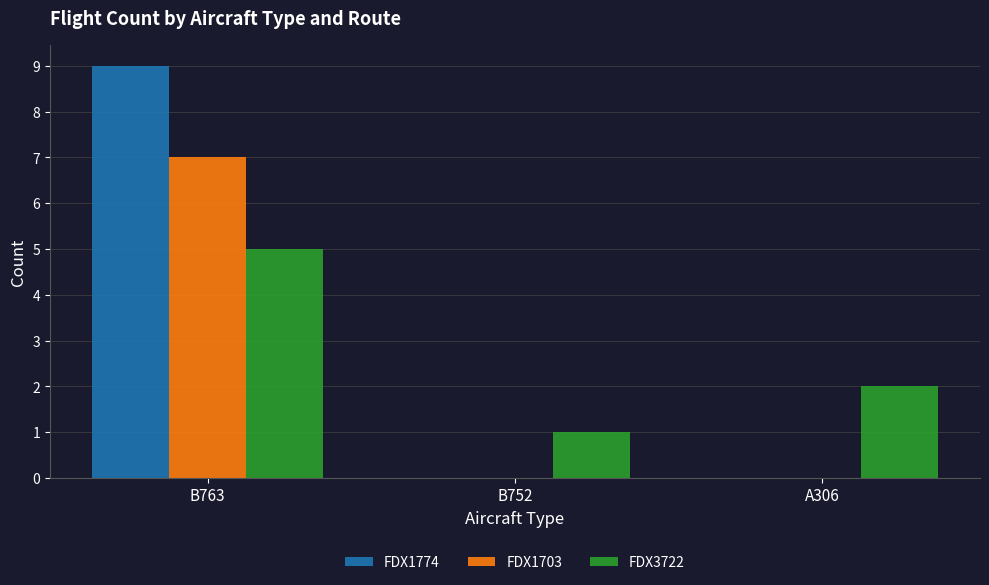

What is the greatest value displayed?

9